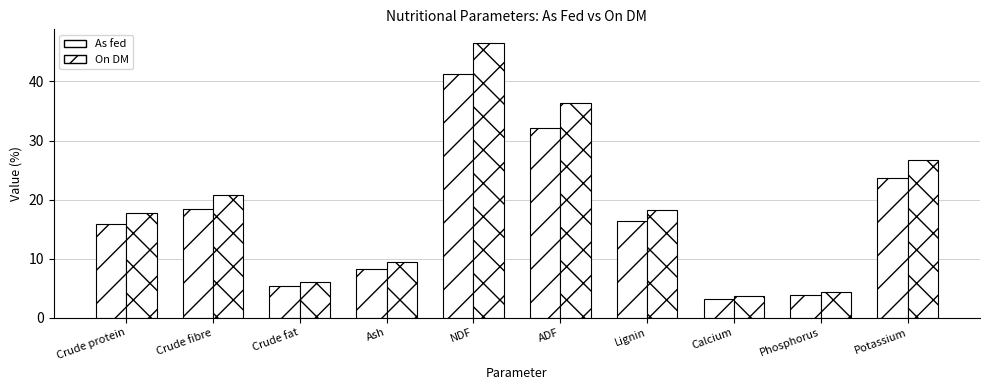

How many series are shown in this chart?

2